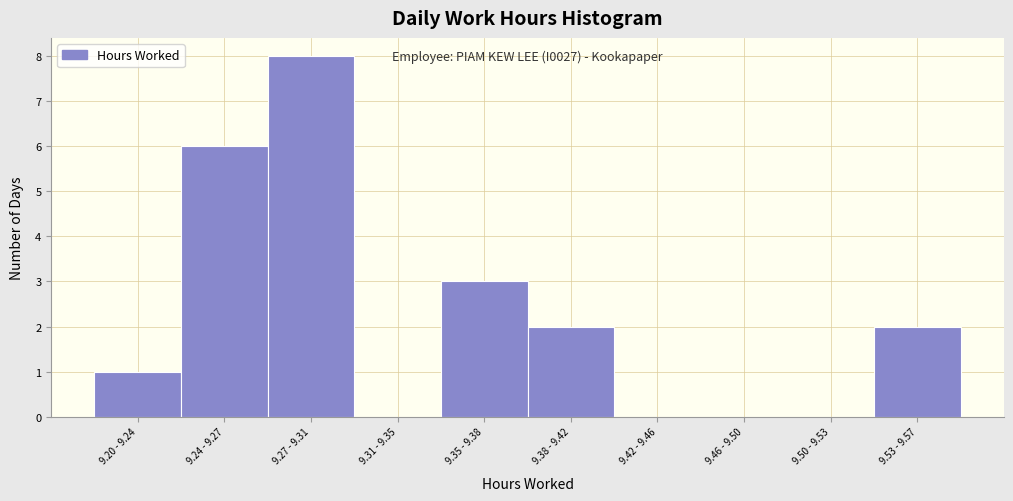

Reading right to left, list all the values displayed in this chart.

9.53 - 9.57=2	9.50 - 9.53=0	9.46 - 9.50=0	9.42 - 9.46=0	9.38 - 9.42=2	9.35 - 9.38=3	9.31 - 9.35=0	9.27 - 9.31=8	9.24 - 9.27=6	9.20 - 9.24=1